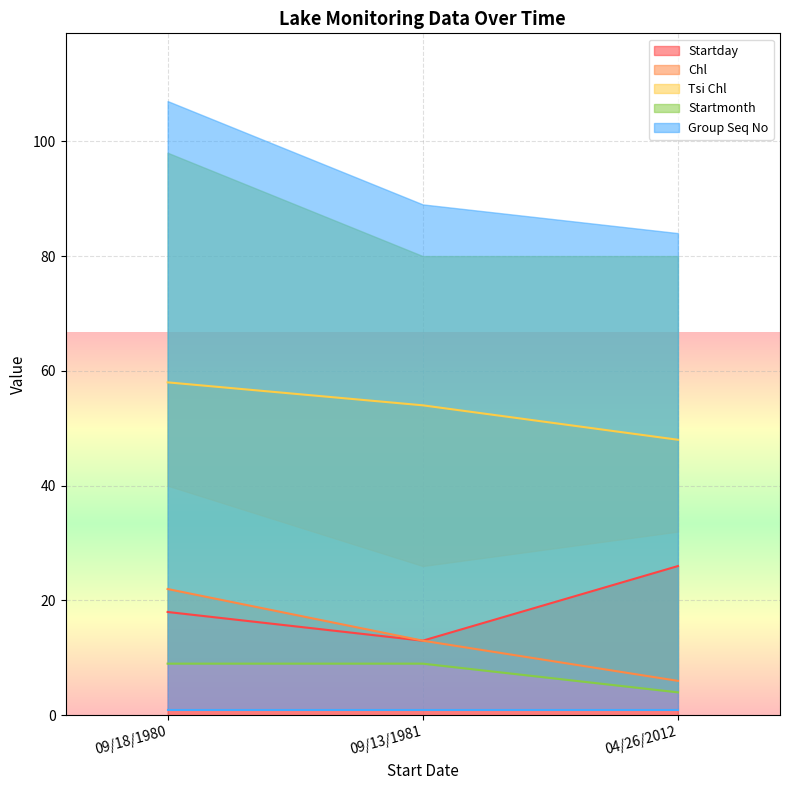

What is the average value of the Tsi Chl series?

53